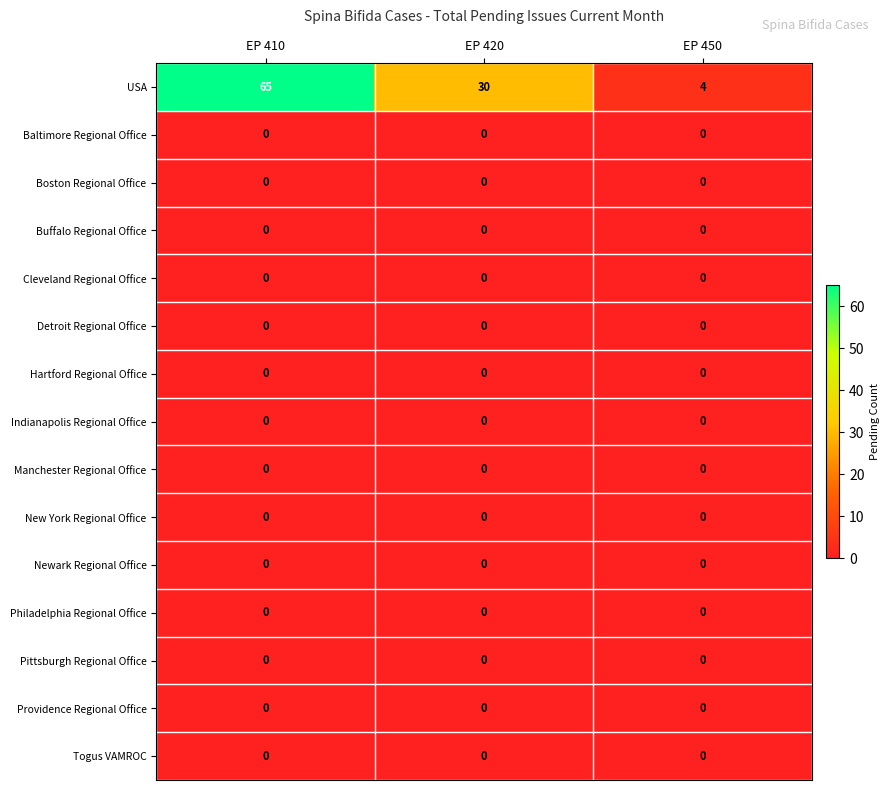

What is the greatest value displayed?

65